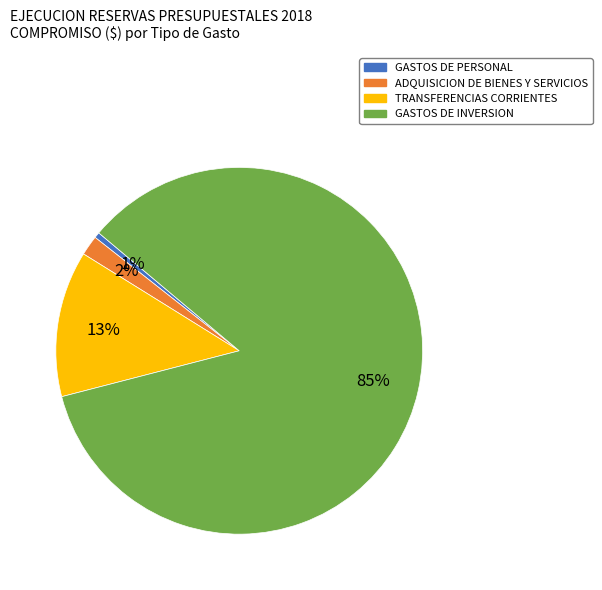

Combined, do GASTOS DE INVERSION and GASTOS DE PERSONAL account for over 50%?

Yes